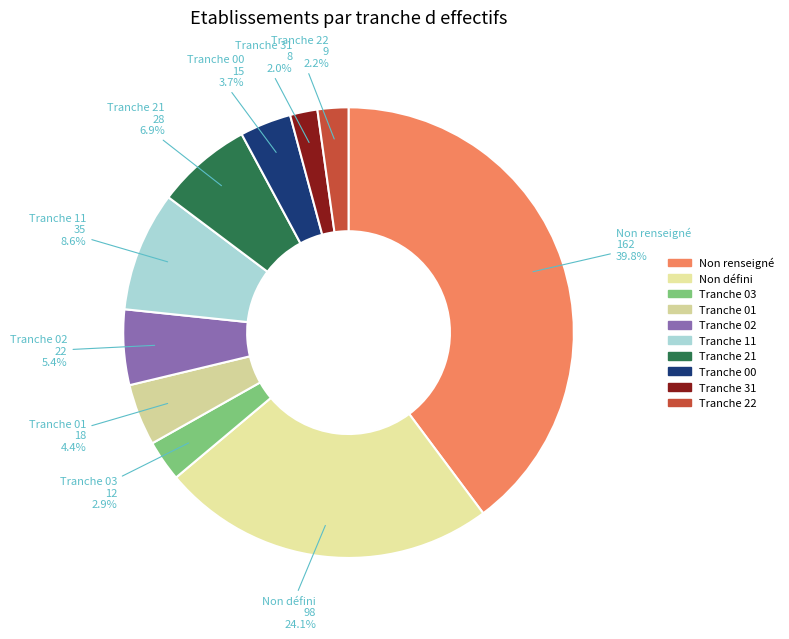

Which slice is the smallest?

31